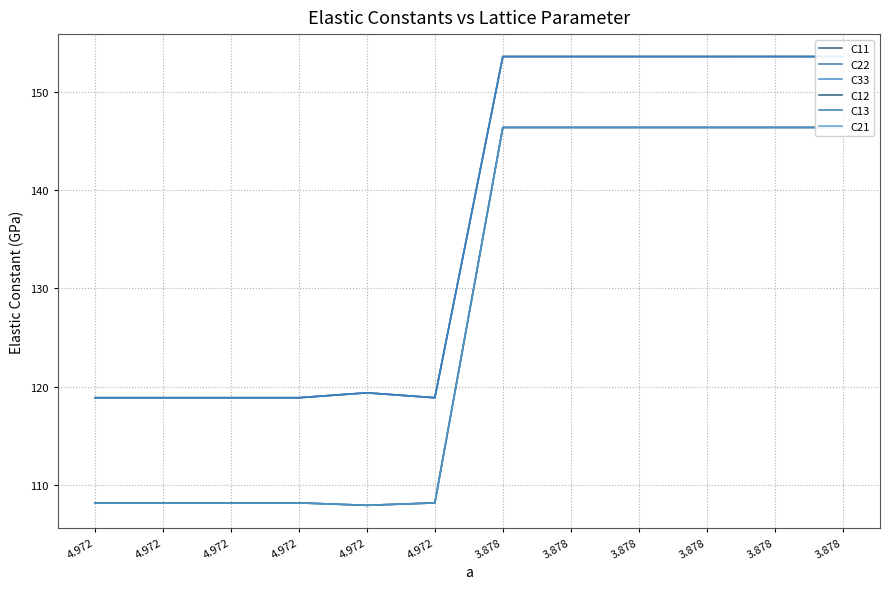

Reading left to right, extract all data points from this chart.

C11: 4.972=118.9	4.972=118.9	4.972=118.9	4.972=118.9	4.972=119.4	4.972=118.9	3.878=153.6	3.878=153.6	3.878=153.6	3.878=153.6	3.878=153.6	3.878=153.6
C22: 4.972=118.9	4.972=118.9	4.972=118.9	4.972=118.9	4.972=119.4	4.972=118.9	3.878=153.6	3.878=153.6	3.878=153.6	3.878=153.6	3.878=153.6	3.878=153.6
C33: 4.972=118.9	4.972=118.9	4.972=118.9	4.972=118.9	4.972=119.4	4.972=118.9	3.878=153.6	3.878=153.6	3.878=153.6	3.878=153.6	3.878=153.6	3.878=153.6
C12: 4.972=108.2	4.972=108.2	4.972=108.2	4.972=108.2	4.972=107.9	4.972=108.2	3.878=146.4	3.878=146.4	3.878=146.4	3.878=146.4	3.878=146.4	3.878=146.4
C13: 4.972=108.2	4.972=108.2	4.972=108.2	4.972=108.2	4.972=107.9	4.972=108.2	3.878=146.4	3.878=146.4	3.878=146.4	3.878=146.4	3.878=146.4	3.878=146.4
C21: 4.972=108.2	4.972=108.2	4.972=108.2	4.972=108.2	4.972=107.9	4.972=108.2	3.878=146.4	3.878=146.4	3.878=146.4	3.878=146.4	3.878=146.4	3.878=146.4